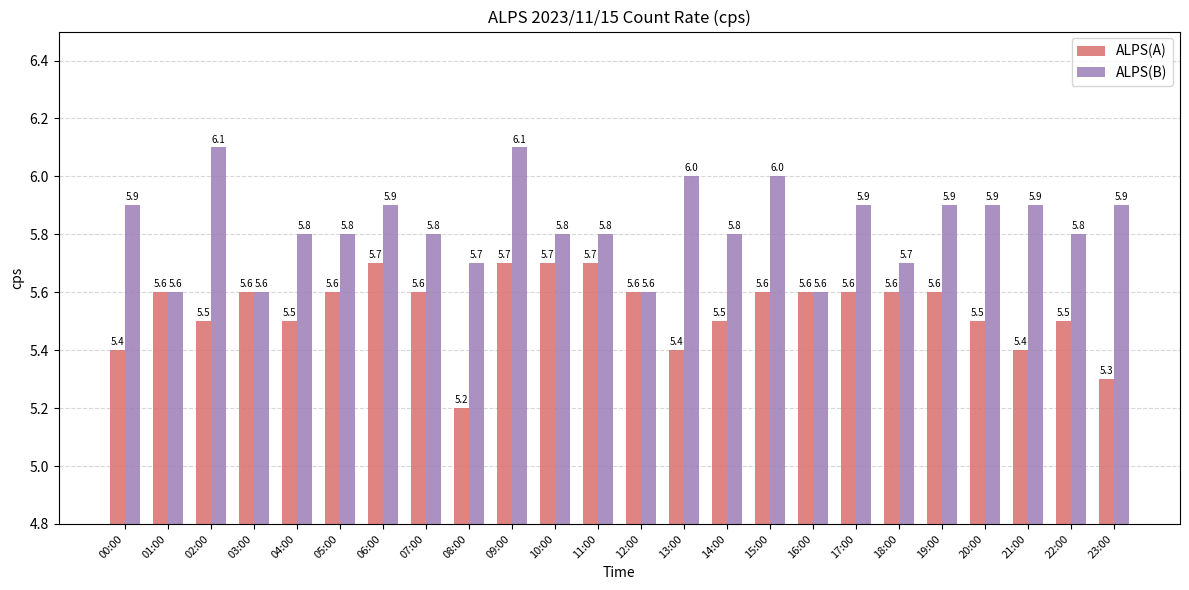

What is the label of the 24th bar from the right?

00:00